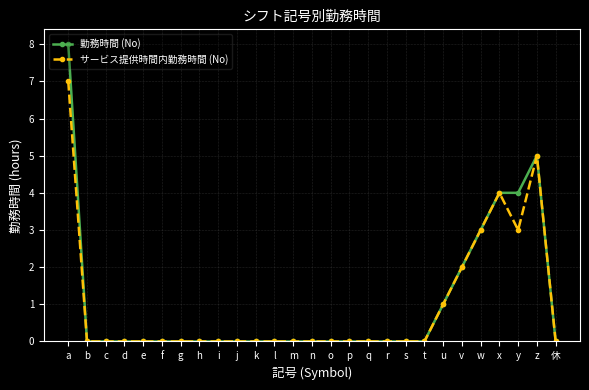

True or false: サービス提供時間内勤務時間 (No) has more than 1 interior local peaks.

True